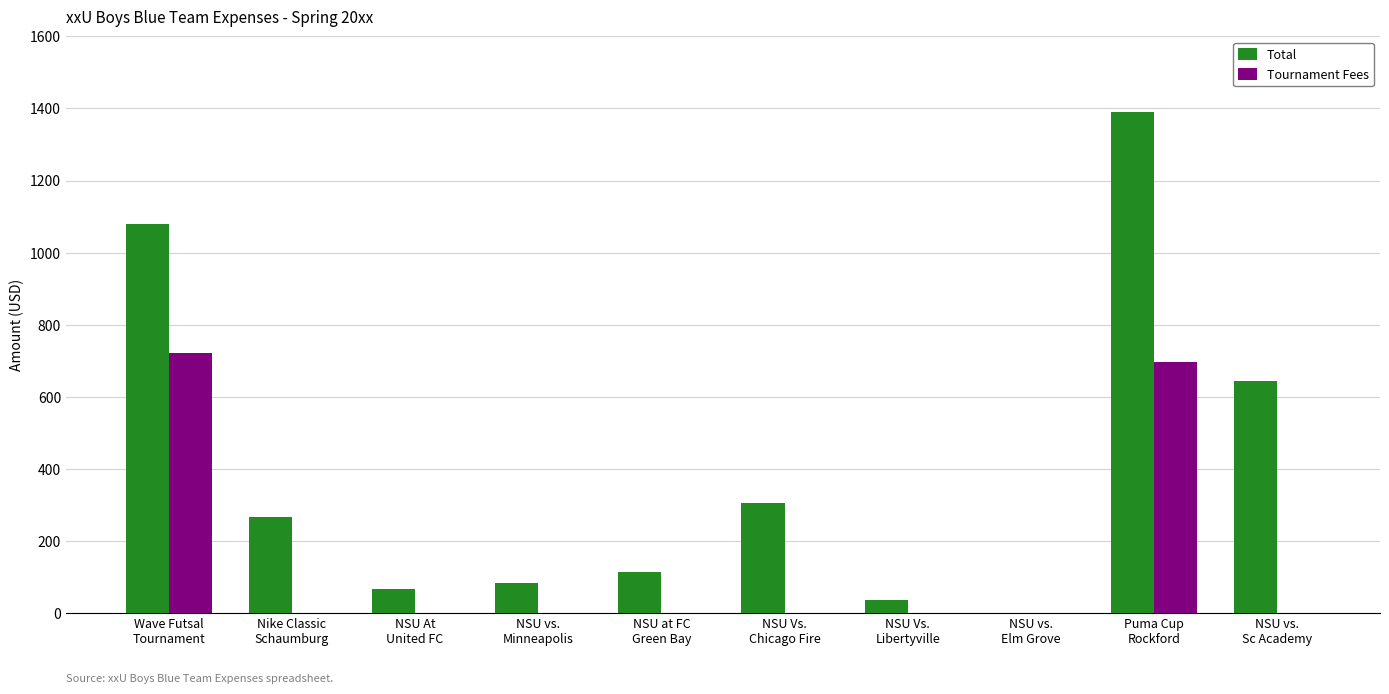

Which series has the largest total across all categories?

Total